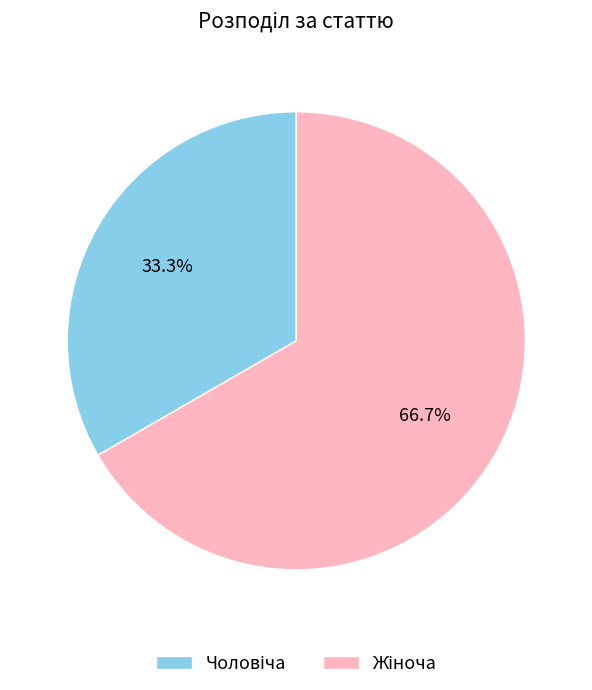

Is there a majority slice in this chart?

Yes